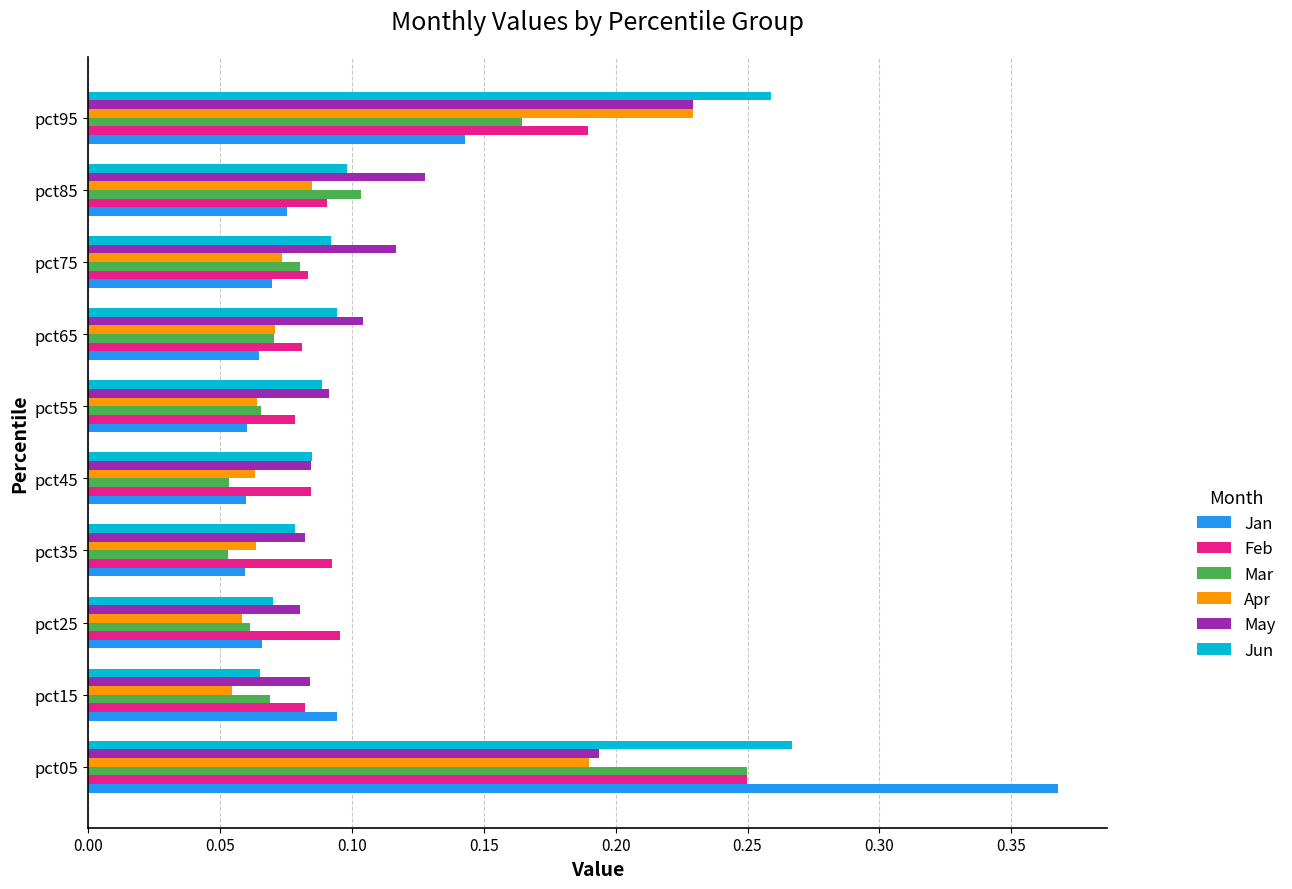

Is the value of Jun at pct35 greater than the value of Apr at pct35?

Yes